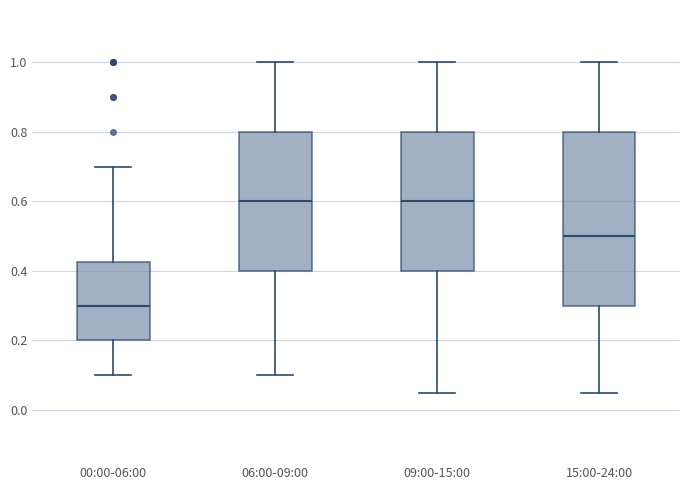

Which box's median line is the lowest?

00:00-06:00